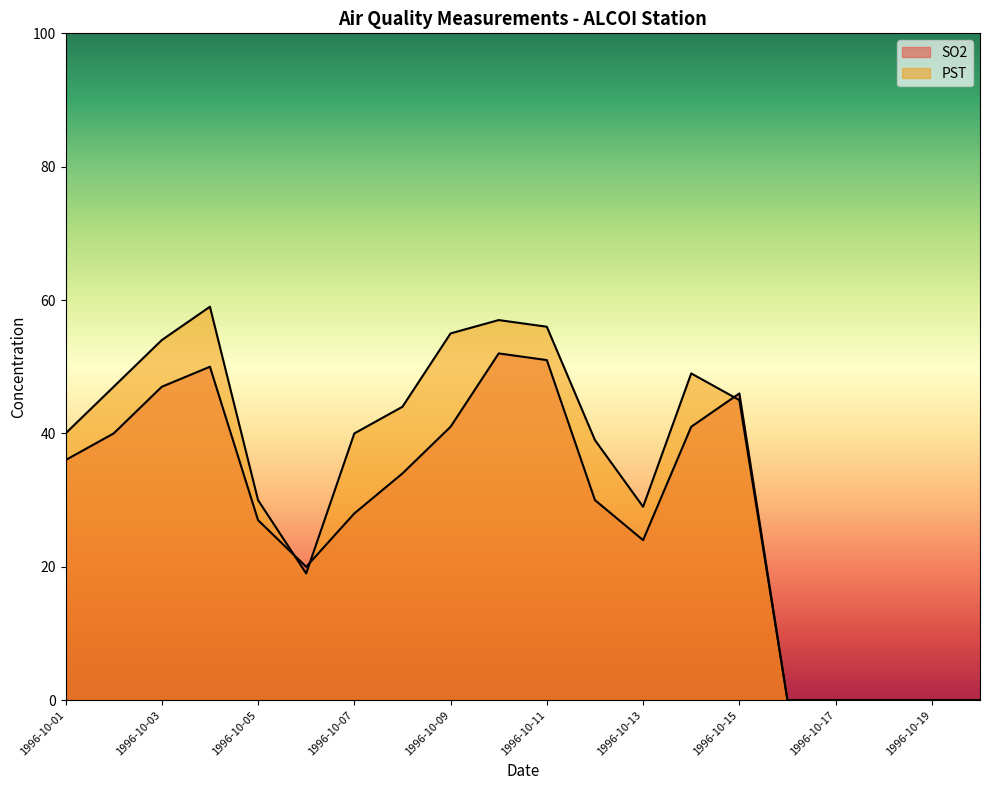

True or false: SO2 has a value of 52 at 1996-10-10.

True